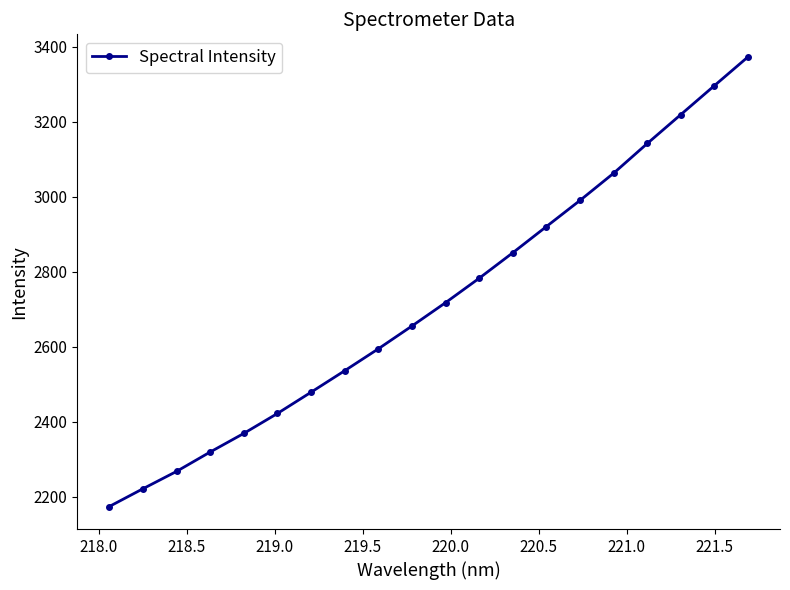

Reading right to left, what are all the values shown in this chart?

3373.2	3296.5	3219.3	3142.1	3062.9	2990.4	2920.7	2850.8	2782.8	2717.7	2655.4	2594.6	2536.2	2478.9	2422.2	2369.0	2319.3	2267.6	2221.3	2174.0